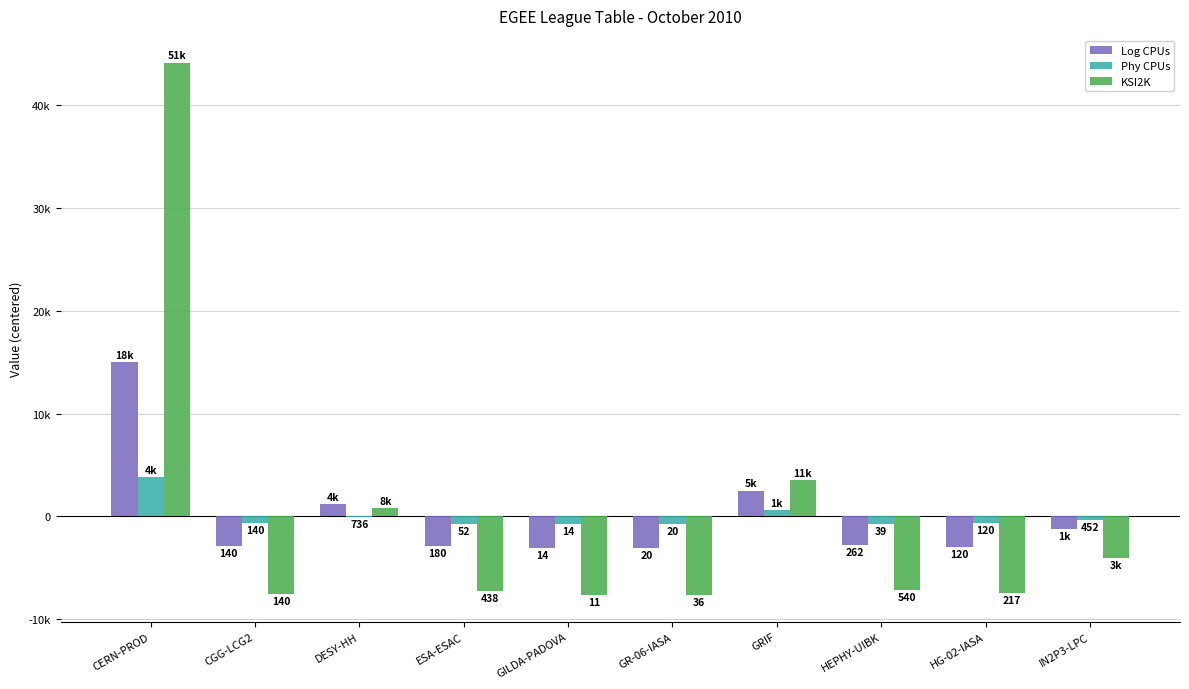

What are all the series names shown in the legend?

Log CPUs, Phy CPUs, KSI2K